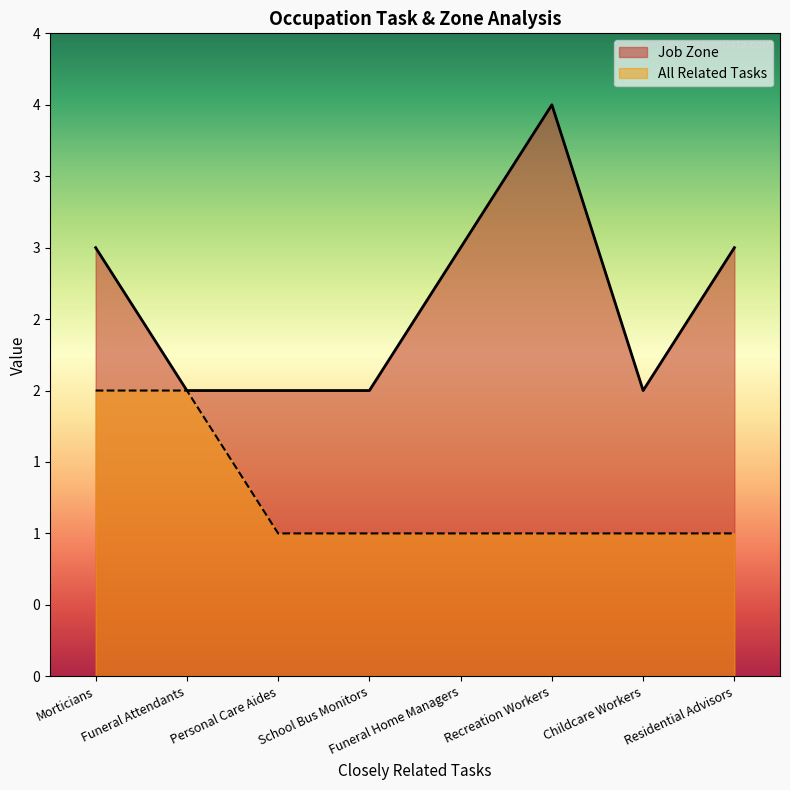

Reading left to right, extract all data points from this chart.

Job Zone: Morticians=3	Funeral Attendants=2	Personal Care Aides=2	School Bus Monitors=2	Funeral Home Managers=3	Recreation Workers=4	Childcare Workers=2	Residential Advisors=3
All Related Tasks: Morticians=2	Funeral Attendants=2	Personal Care Aides=1	School Bus Monitors=1	Funeral Home Managers=1	Recreation Workers=1	Childcare Workers=1	Residential Advisors=1